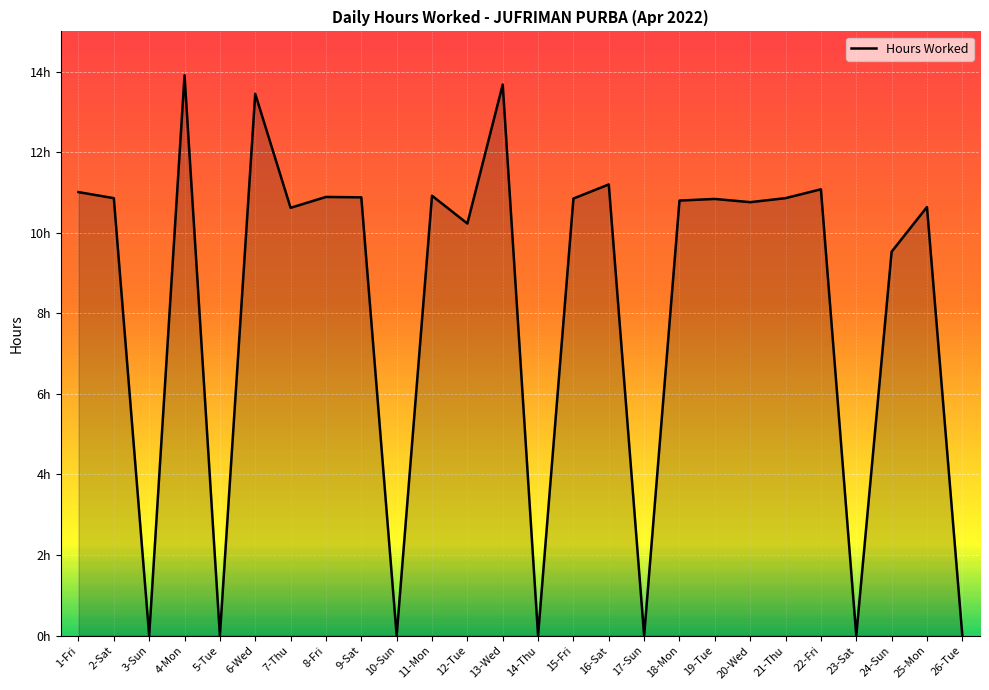

At which label is the value closest to 6?

24-Sun